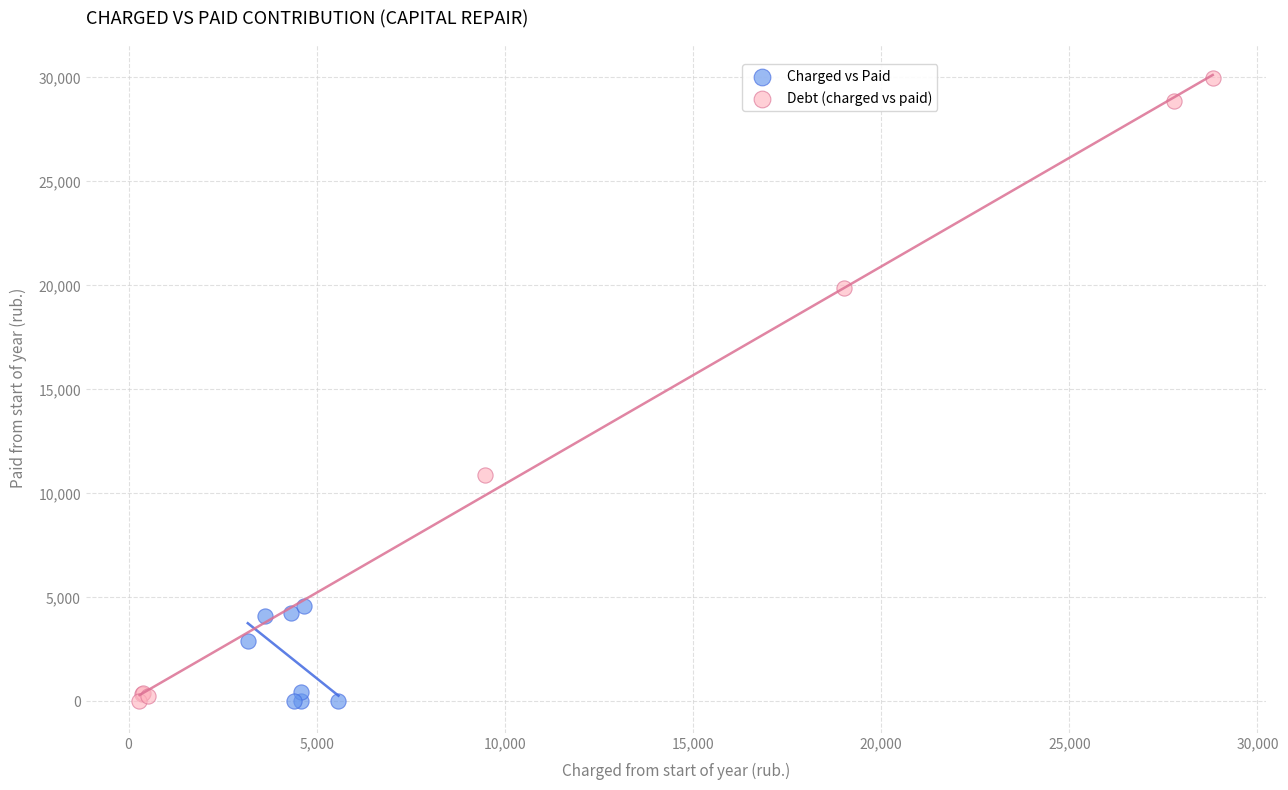

Which series has the widest spread of Y values?

Debt (charged vs paid)